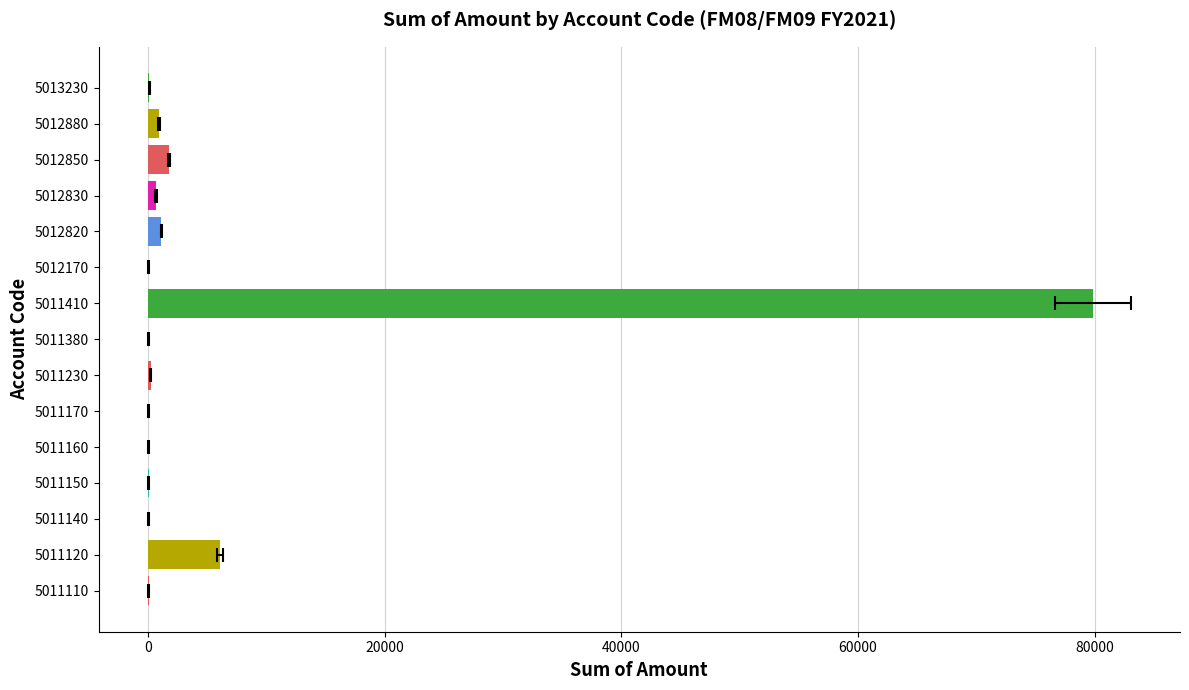

Reading right to left, list all the values displayed in this chart.

104.4	904.5	1730.7	651.6	1093.9	1.2	79868.0	1.1	222.8	1.4	2.6	33.8	2.9	6068.0	30.1